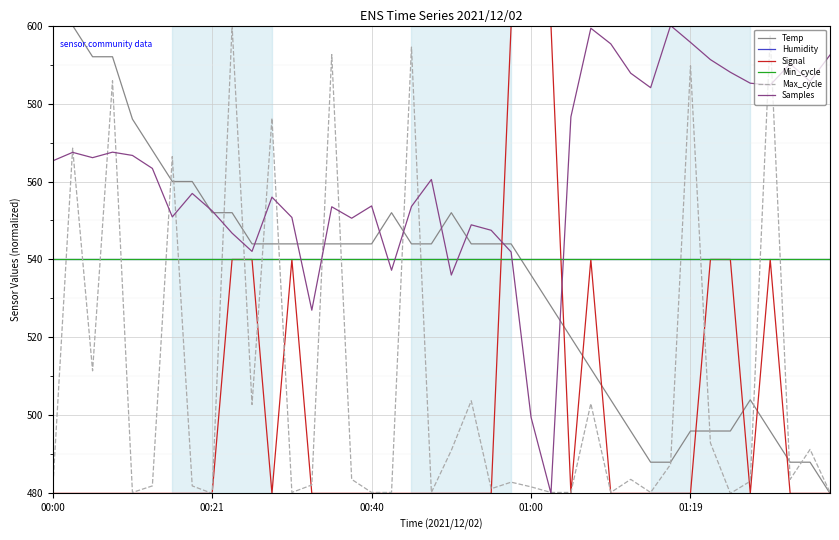

Does the chart have visible grid lines?

Yes